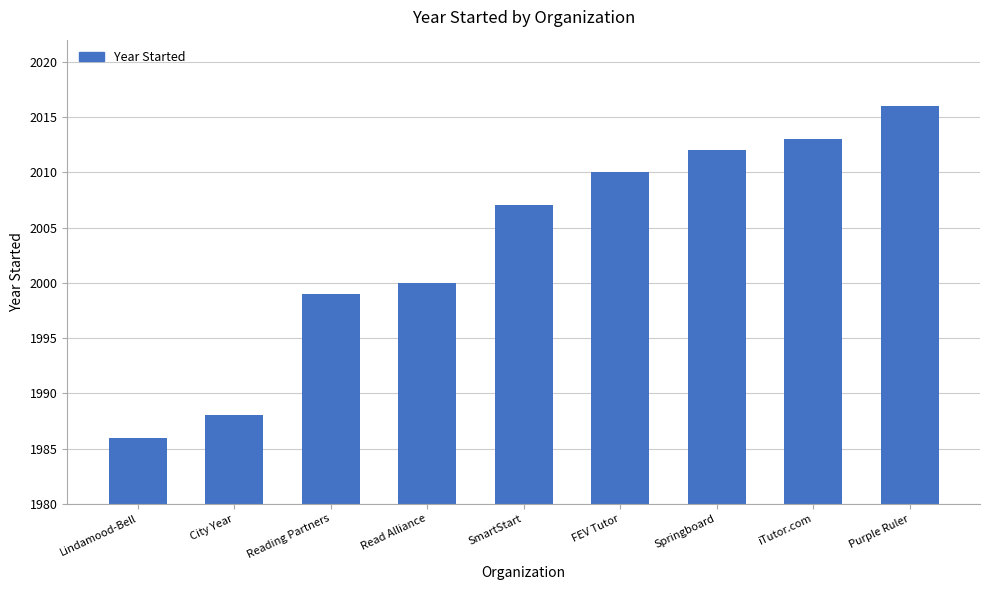

What is the change in value from SmartStart to iTutor.com?

+6